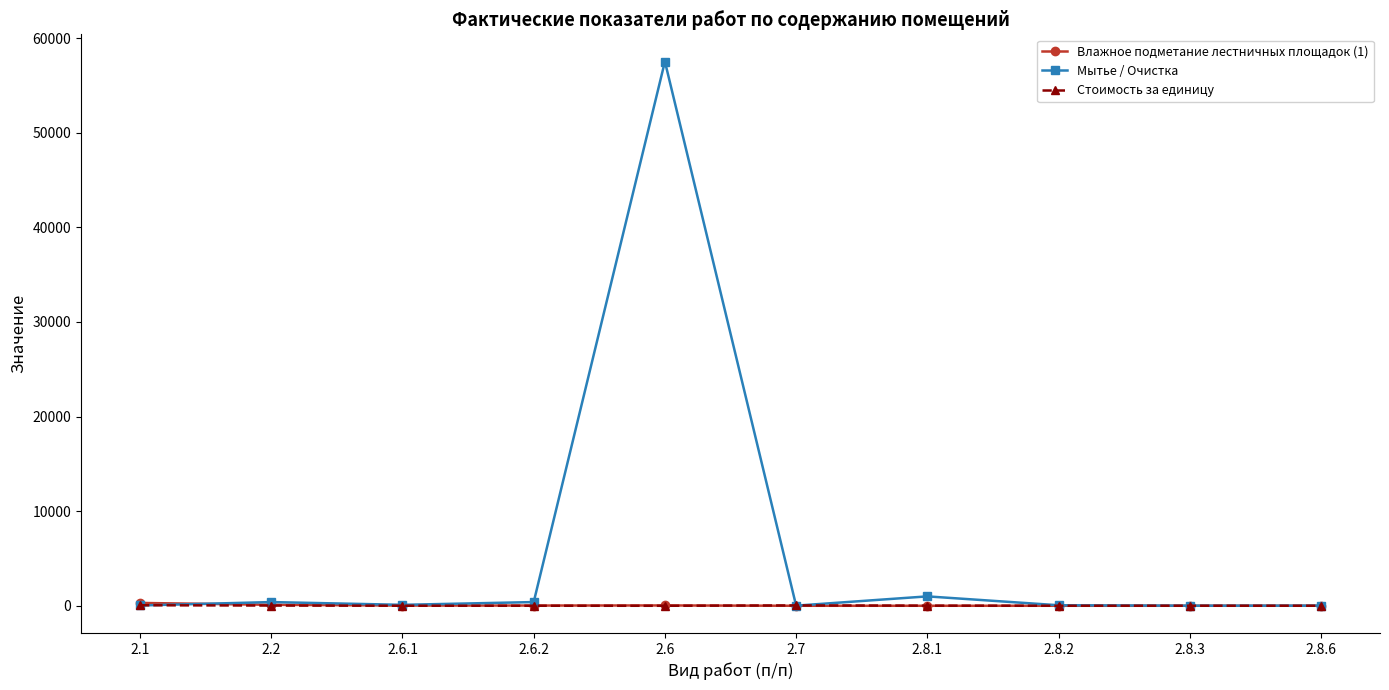

Is this an area chart (filled region under the line)?

No